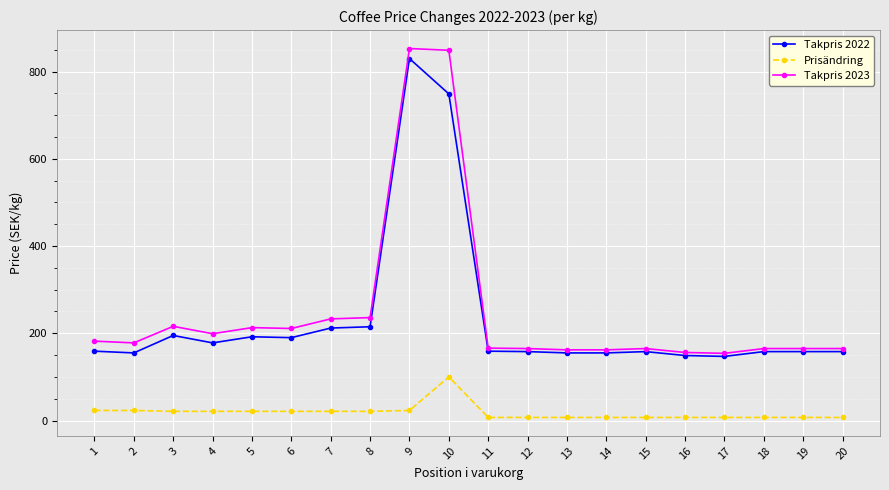

True or false: Takpris 2023 has a value of 211 at 6.

True